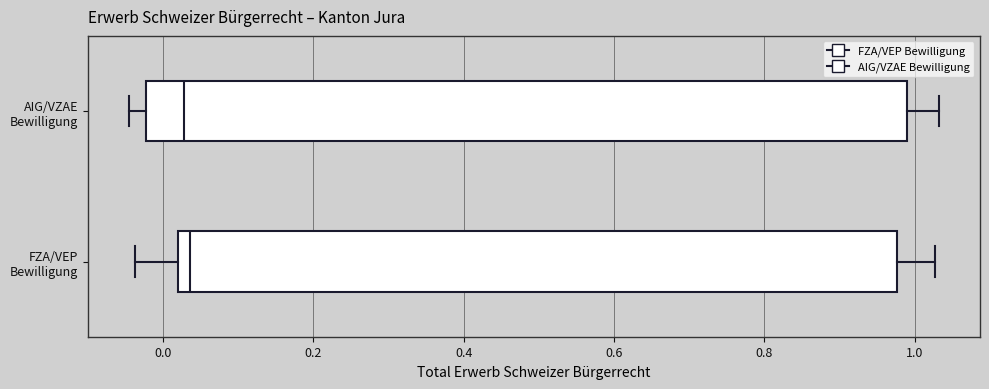

Comparing the boxes themselves (not the whiskers), which one is the widest?

AIG/VZAE Bewilligung